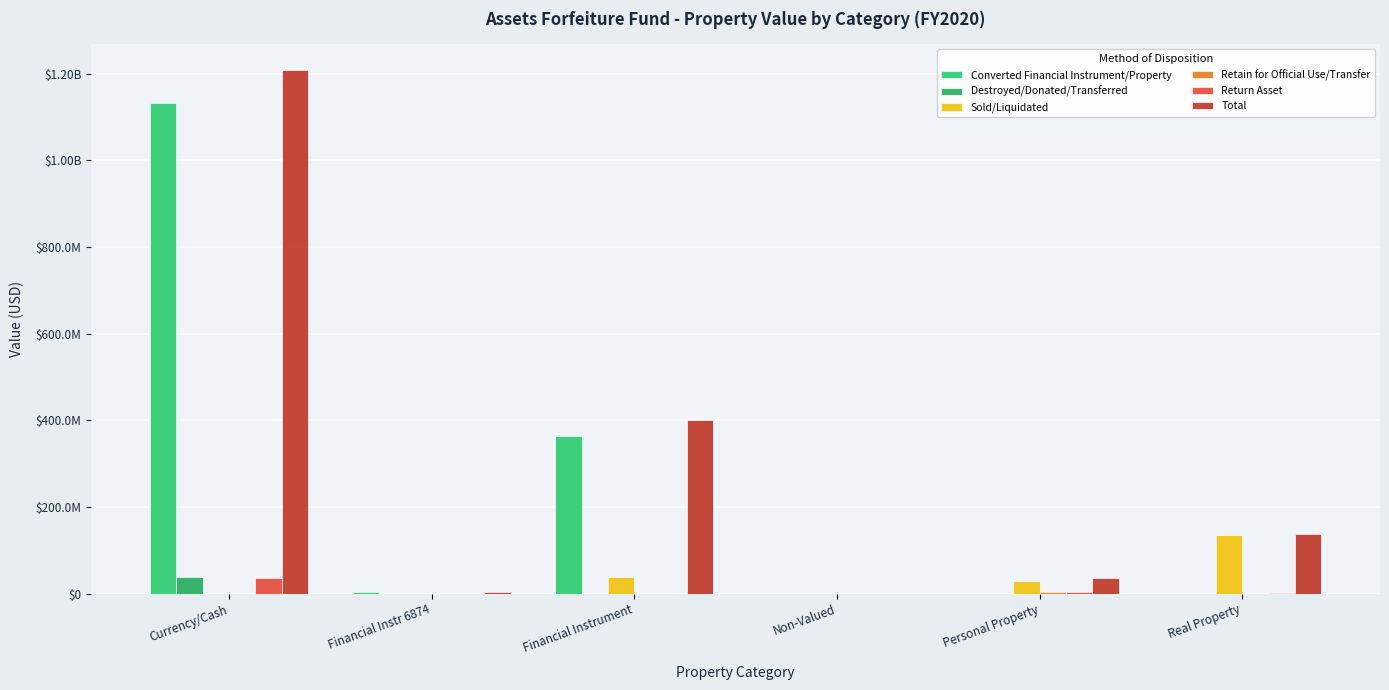

How many groups of bars are there?

6